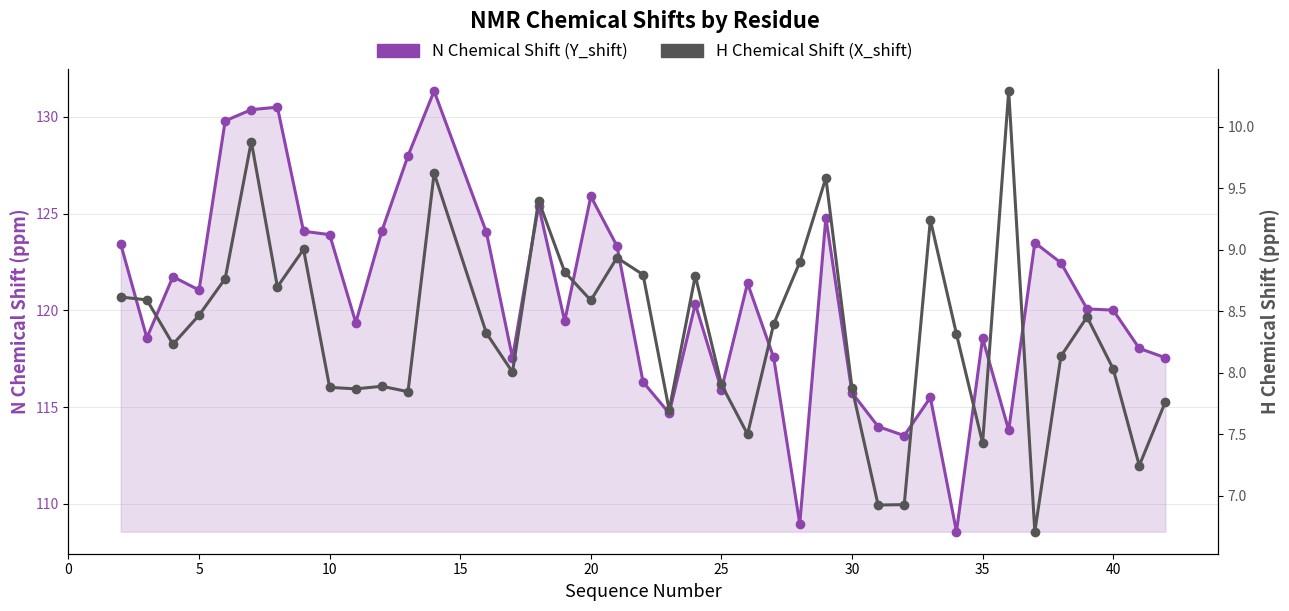

How many data points in H Chemical Shift (X_shift) are less than 8?

14